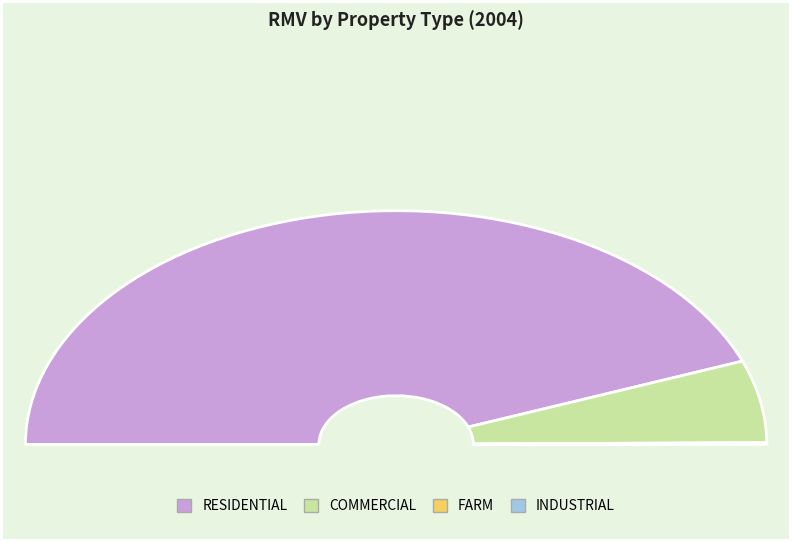

Do INDUSTRIAL and COMMERCIAL together represent more than half of the pie?

No